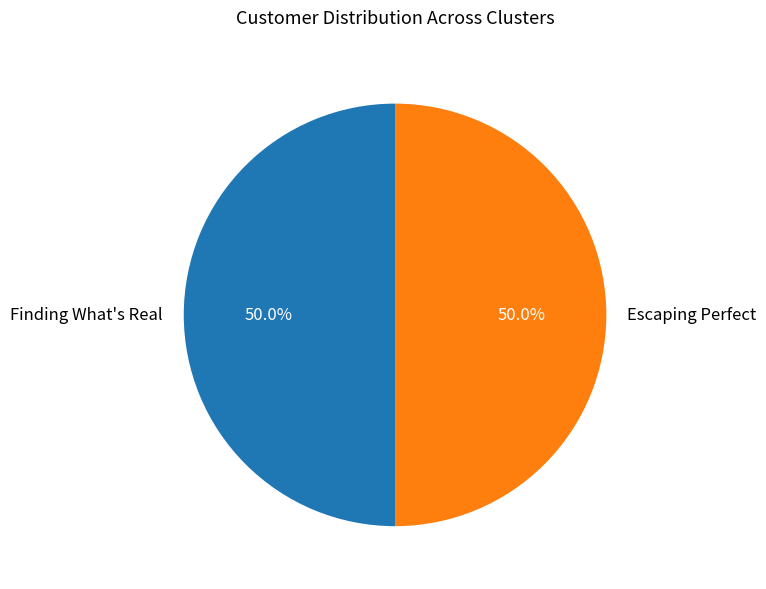

Count the number of slices in the pie.

2